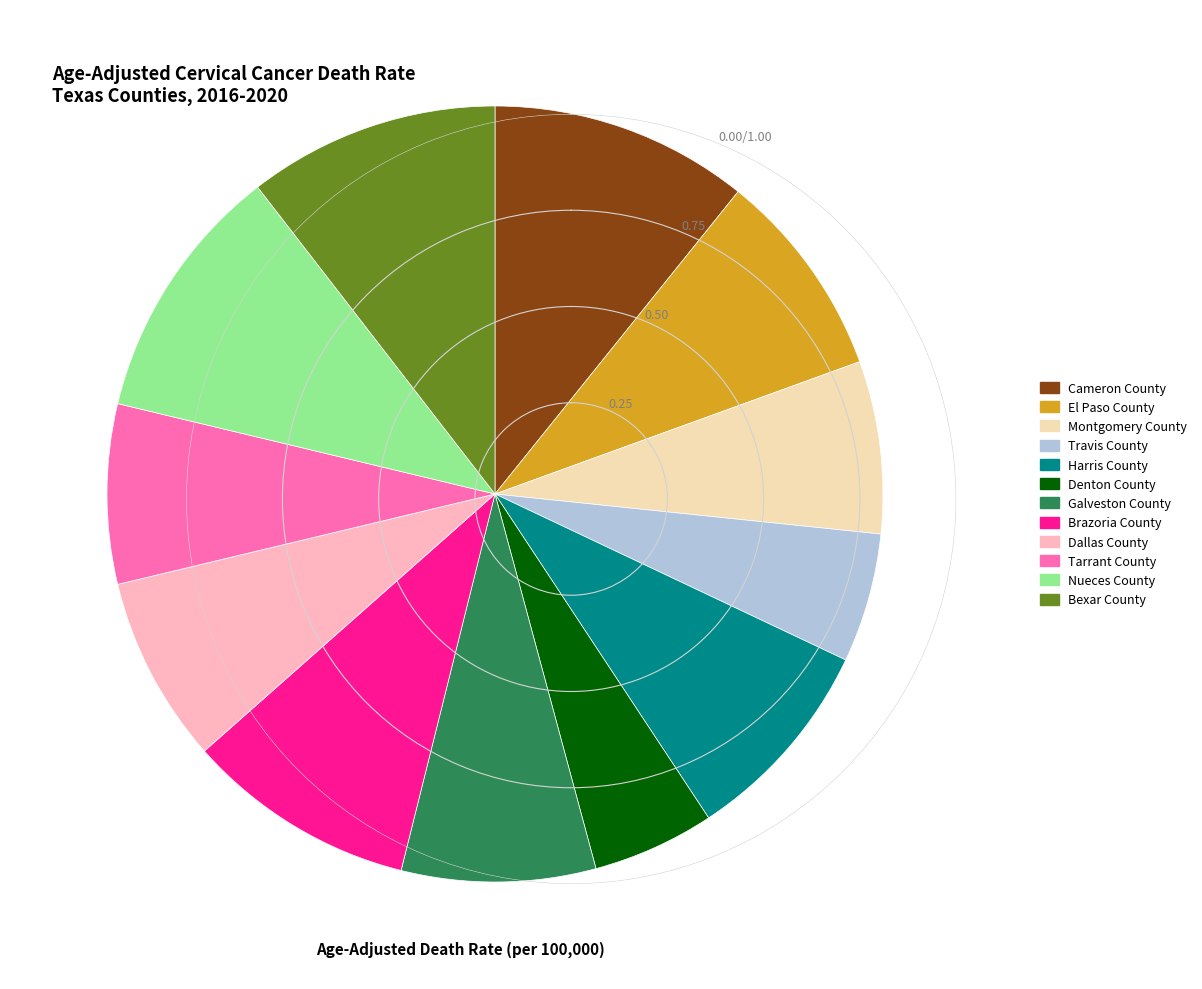

True or false: Harris County accounts for 20% of the total.

False